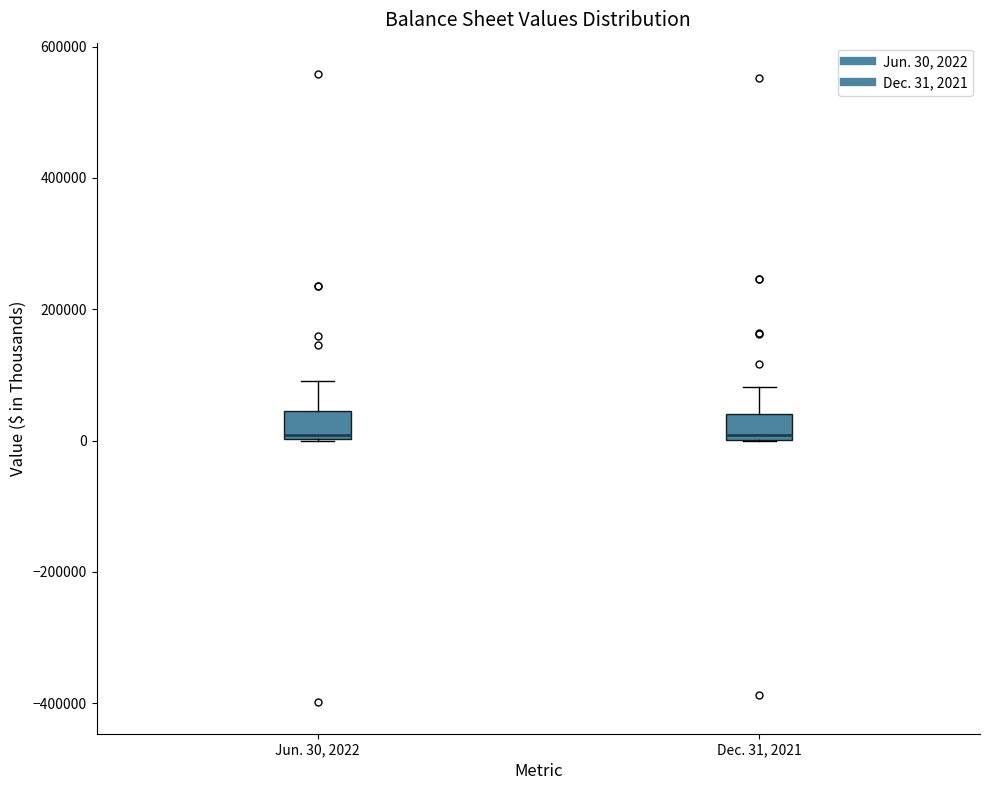

Where is the lower edge of the box for Jun. 30, 2022 on the y-axis? The values are not printed on the chart, so give them approximately, as read against the axis.

0